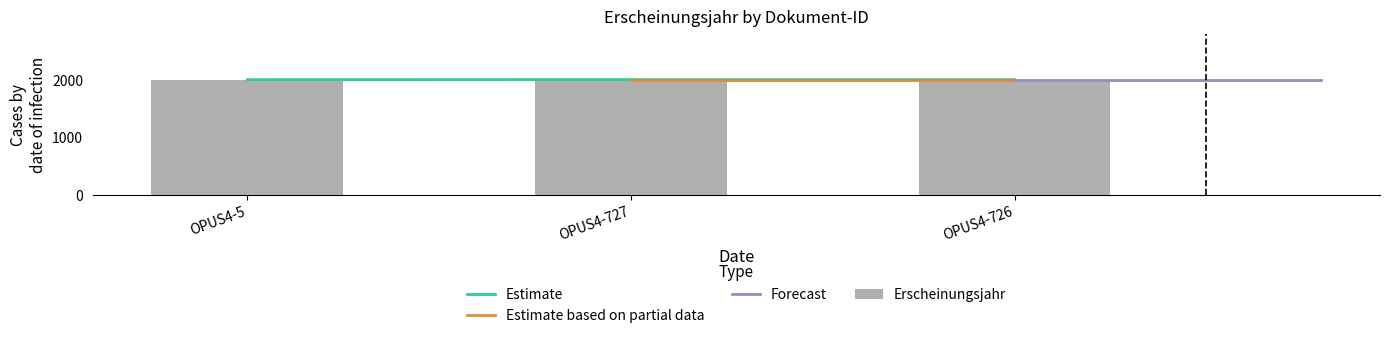

Reading left to right, transcribe all the data shown in this chart.

OPUS4-5=2003	OPUS4-727=2005	OPUS4-726=2005